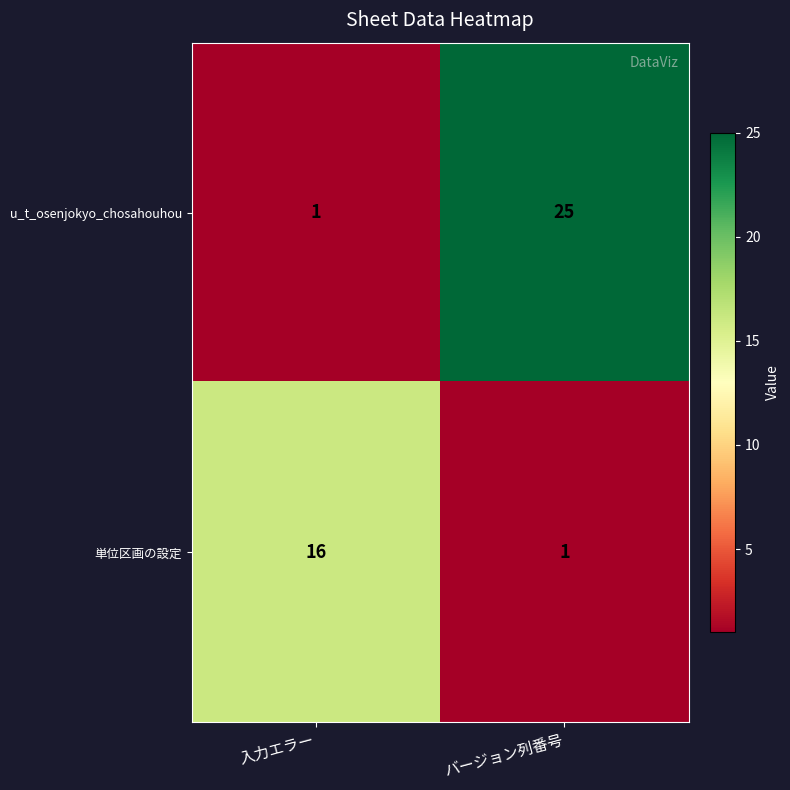

The value of 単位区画の設定 at バージョン列番号 is 2. True or false?

False